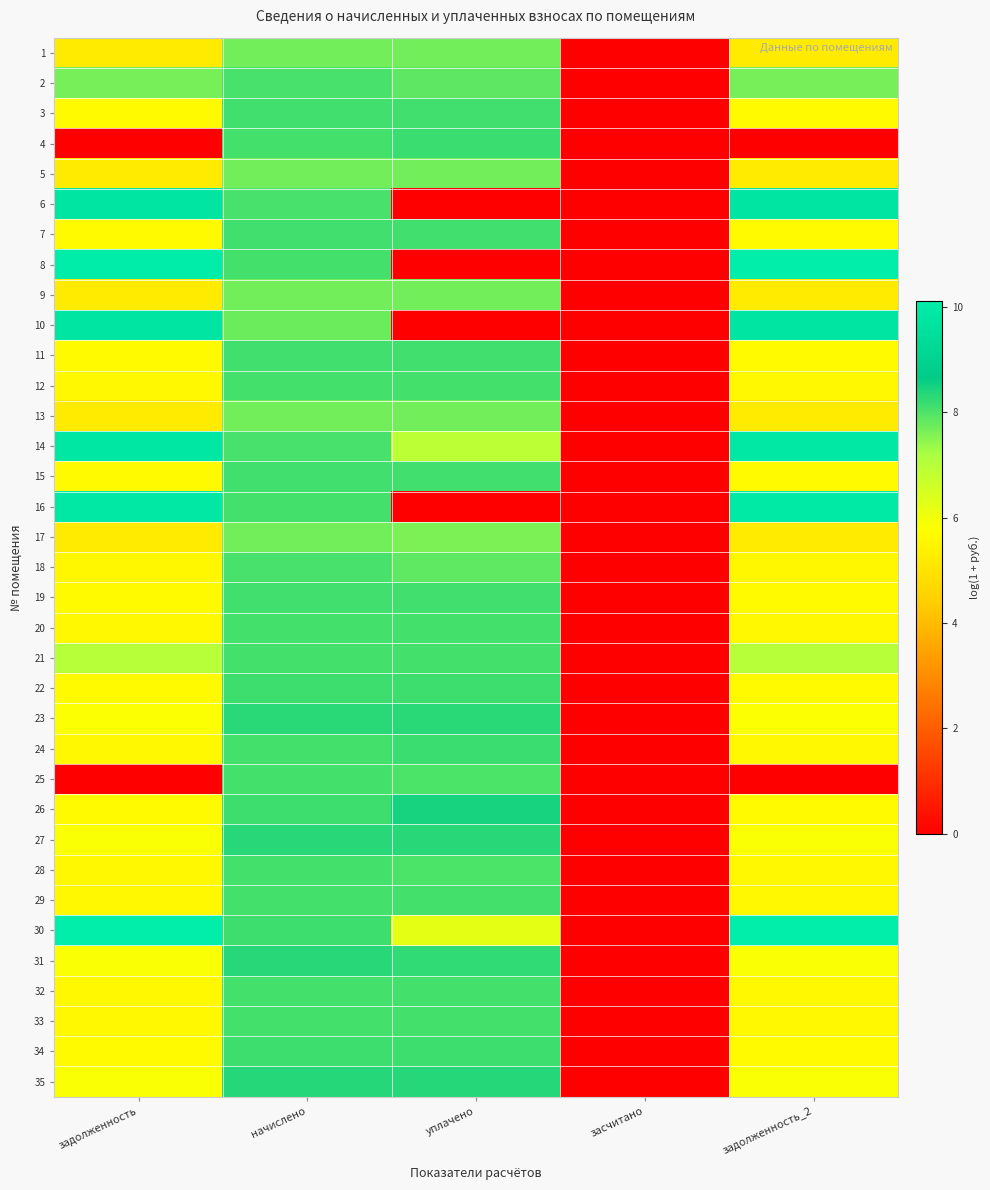

Reading right to left, list all the values displayed in this chart.

1: задолженность_2=5.2	засчитано=0.0	уплачено=7.7	начислено=7.7	задолженность=5.2
2: задолженность_2=7.7	засчитано=0.0	уплачено=7.9	начислено=8.0	задолженность=7.7
3: задолженность_2=5.6	засчитано=0.0	уплачено=8.1	начислено=8.1	задолженность=5.6
4: задолженность_2=0.0	засчитано=0.0	уплачено=8.2	начислено=8.1	задолженность=0.0
5: задолженность_2=5.2	засчитано=0.0	уплачено=7.7	начислено=7.7	задолженность=5.2
6: задолженность_2=9.8	засчитано=0.0	уплачено=0.0	начислено=8.0	задолженность=9.7
7: задолженность_2=5.6	засчитано=0.0	уплачено=8.1	начислено=8.1	задолженность=5.6
8: задолженность_2=10.1	засчитано=0.0	уплачено=0.0	начислено=8.1	задолженность=10.1
9: задолженность_2=5.2	засчитано=0.0	уплачено=7.7	начислено=7.7	задолженность=5.2
10: задолженность_2=9.8	засчитано=0.0	уплачено=0.0	начислено=7.8	задолженность=9.8
11: задолженность_2=5.6	засчитано=0.0	уплачено=8.1	начислено=8.1	задолженность=5.6
12: задолженность_2=5.6	засчитано=0.0	уплачено=8.1	начислено=8.1	задолженность=5.6
13: задолженность_2=5.2	засчитано=0.0	уплачено=7.7	начислено=7.7	задолженность=5.2
14: задолженность_2=9.9	засчитано=0.0	уплачено=6.9	начислено=8.0	задолженность=9.8
15: задолженность_2=5.6	засчитано=0.0	уплачено=8.1	начислено=8.1	задолженность=5.6
16: задолженность_2=9.9	засчитано=0.0	уплачено=0.0	начислено=8.1	задолженность=9.9
17: задолженность_2=5.2	засчитано=0.0	уплачено=7.6	начислено=7.7	задолженность=5.2
18: задолженность_2=5.6	засчитано=0.0	уплачено=7.9	начислено=8.0	задолженность=5.6
19: задолженность_2=5.6	засчитано=0.0	уплачено=8.1	начислено=8.1	задолженность=5.6
20: задолженность_2=5.6	засчитано=0.0	уплачено=8.1	начислено=8.1	задолженность=5.6
21: задолженность_2=7.0	засчитано=0.0	уплачено=8.1	начислено=8.1	задолженность=7.0
22: задолженность_2=5.6	засчитано=0.0	уплачено=8.1	начислено=8.1	задолженность=5.6
23: задолженность_2=5.8	засчитано=0.0	уплачено=8.3	начислено=8.3	задолженность=5.8
24: задолженность_2=5.6	засчитано=0.0	уплачено=8.2	начислено=8.1	задолженность=5.6
25: задолженность_2=0.0	засчитано=0.0	уплачено=8.0	начислено=8.1	задолженность=0.0
26: задолженность_2=5.6	засчитано=0.0	уплачено=8.5	начислено=8.1	задолженность=5.6
27: задолженность_2=5.9	засчитано=0.0	уплачено=8.3	начислено=8.3	задолженность=5.9
28: задолженность_2=5.6	засчитано=0.0	уплачено=8.0	начислено=8.1	задолженность=5.6
29: задолженность_2=5.6	засчитано=0.0	уплачено=8.1	начислено=8.1	задолженность=5.6
30: задолженность_2=10.1	засчитано=0.0	уплачено=6.2	начислено=8.1	задолженность=10.1
31: задолженность_2=5.9	засчитано=0.0	уплачено=8.3	начислено=8.3	задолженность=5.9
32: задолженность_2=5.6	засчитано=0.0	уплачено=8.1	начислено=8.1	задолженность=5.6
33: задолженность_2=5.6	засчитано=0.0	уплачено=8.1	начислено=8.1	задолженность=5.6
34: задолженность_2=5.6	засчитано=0.0	уплачено=8.1	начислено=8.1	задолженность=5.6
35: задолженность_2=5.9	засчитано=0.0	уплачено=8.3	начислено=8.3	задолженность=5.9